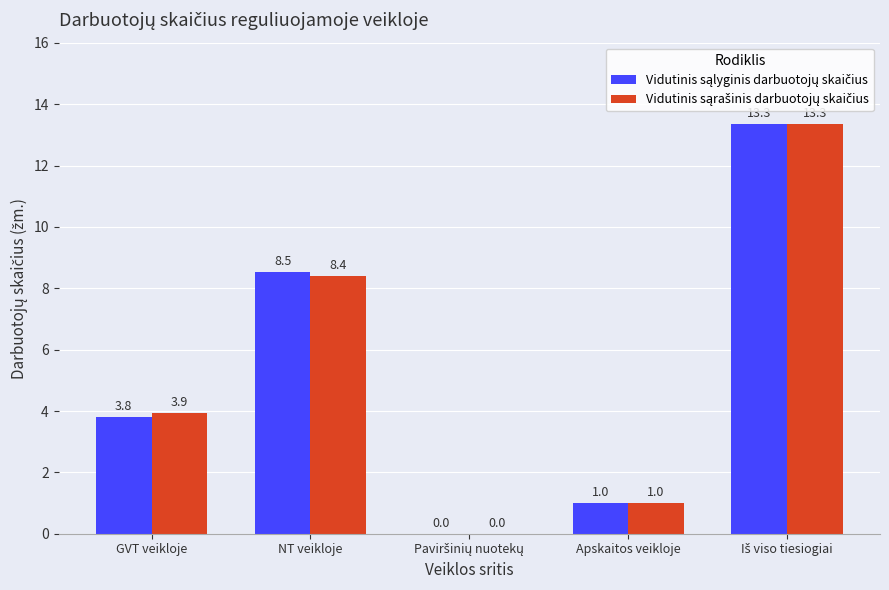

What is the greatest value displayed?

13.3